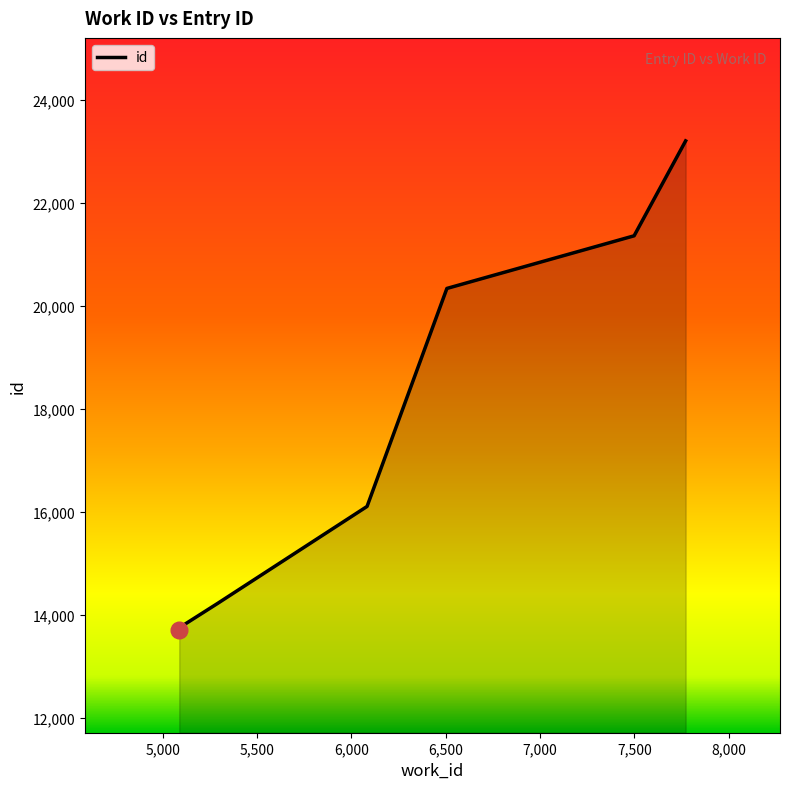

Which label corresponds to the smallest value in the chart?

5088